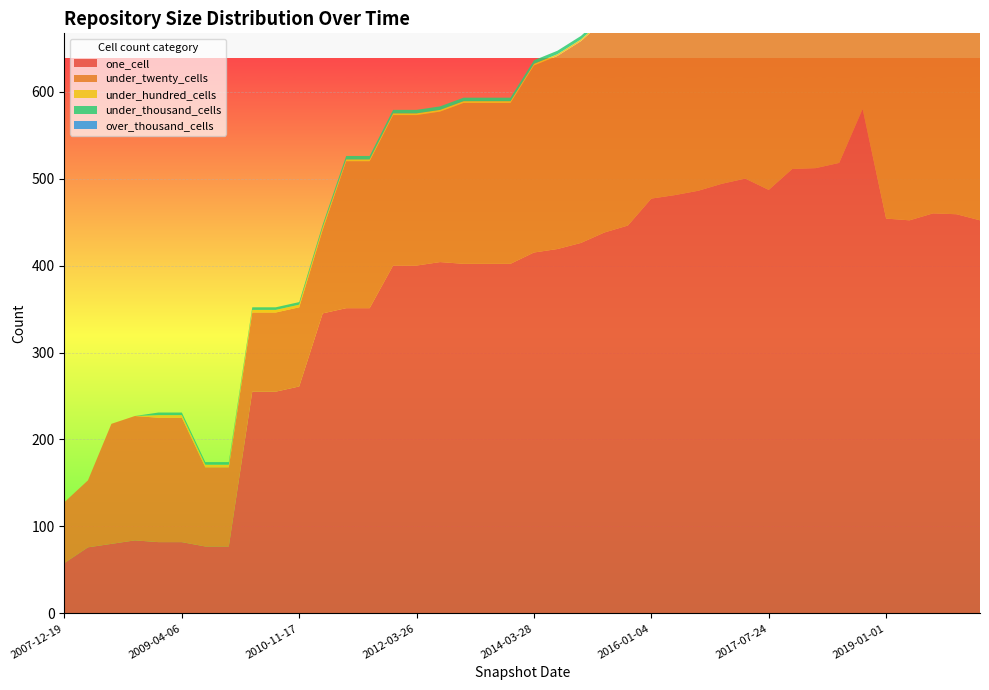

Reading right to left, extract all data points from this chart.

one_cell: 452	459	460	452	454	580	518	512	511	487	500	494	486	481	477	446	438	426	419	415	402	402	402	404	400	400	351	351	345	261	255	255	77	77	82	82	84	80	76	58
under_twenty_cells: 221	238	238	224	217	252	260	259	256	222	250	251	253	250	251	245	244	232	222	215	185	185	185	173	173	173	169	169	96	91	91	91	91	91	143	143	143	138	77	70
under_hundred_cells: 31	31	31	10	29	2	3	3	3	20	2	2	2	2	2	2	2	2	2	2	2	2	2	2	2	2	2	2	3	3	3	3	3	3	3	3	0	0	0	0
under_thousand_cells: 6	6	6	4	6	4	3	3	3	7	4	4	4	4	4	4	4	4	4	4	4	4	4	4	4	4	4	4	3	3	3	3	3	3	3	3	0	0	0	0
over_thousand_cells: 0	0	0	0	0	0	0	0	0	0	0	0	0	0	0	0	0	0	0	0	0	0	0	0	0	0	0	0	0	0	0	0	0	0	0	0	0	0	0	0